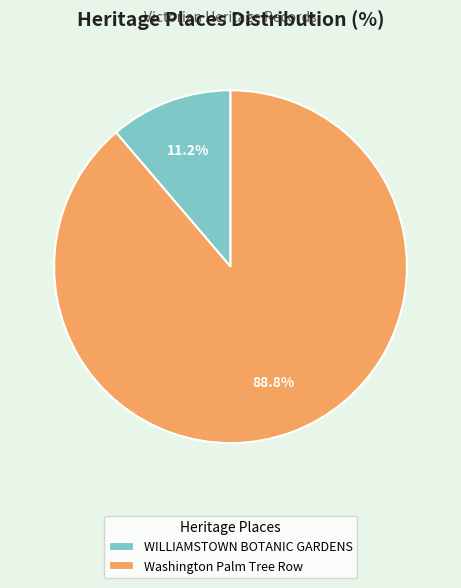

Which category accounts for the majority?

Washington Palm Tree Row